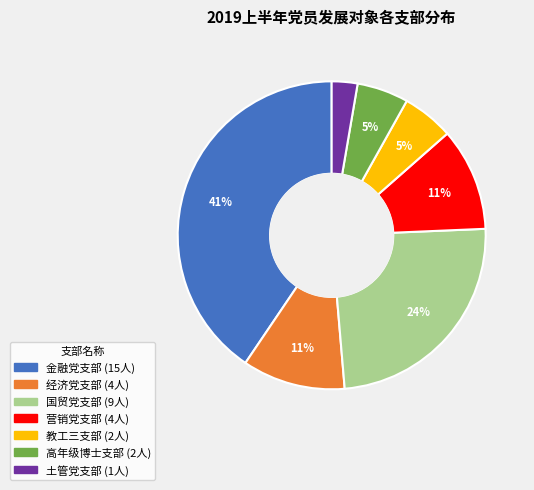

True or false: 金融党支部 accounts for 41% of the total.

True